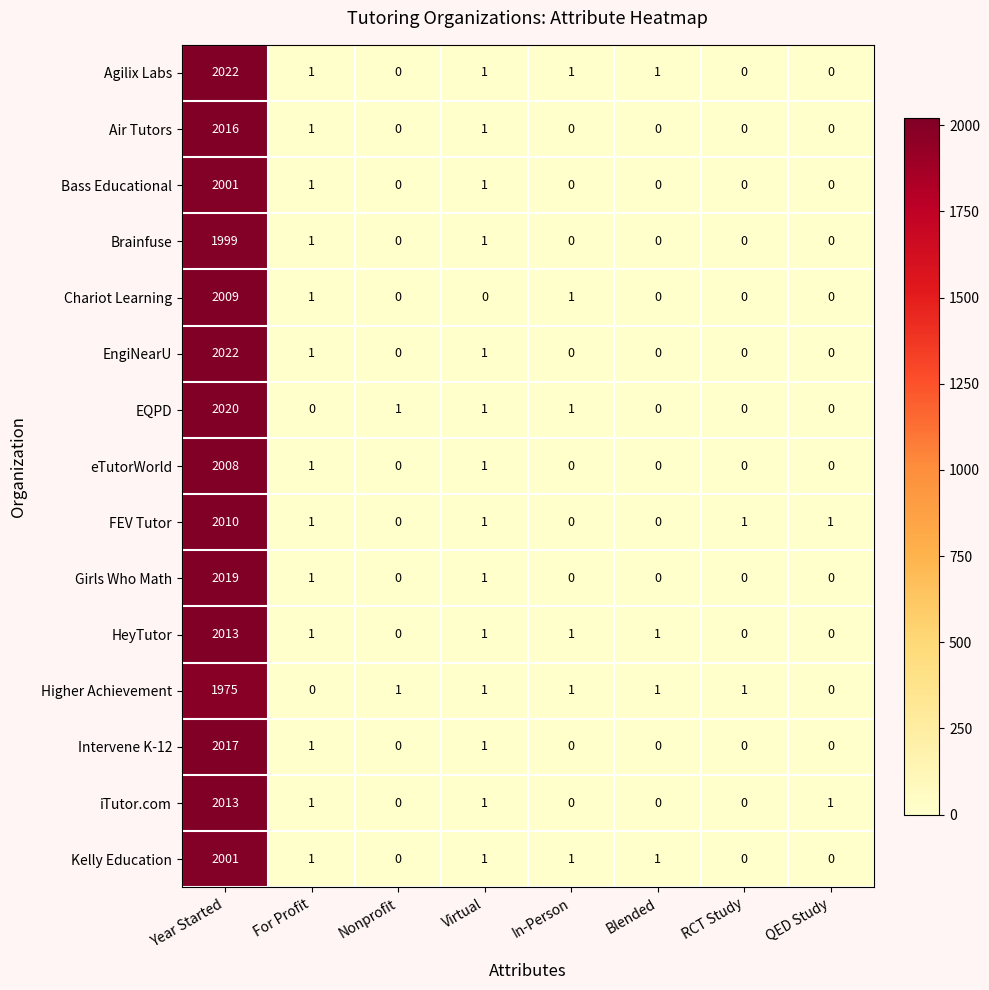

How many data points does each series have?

8